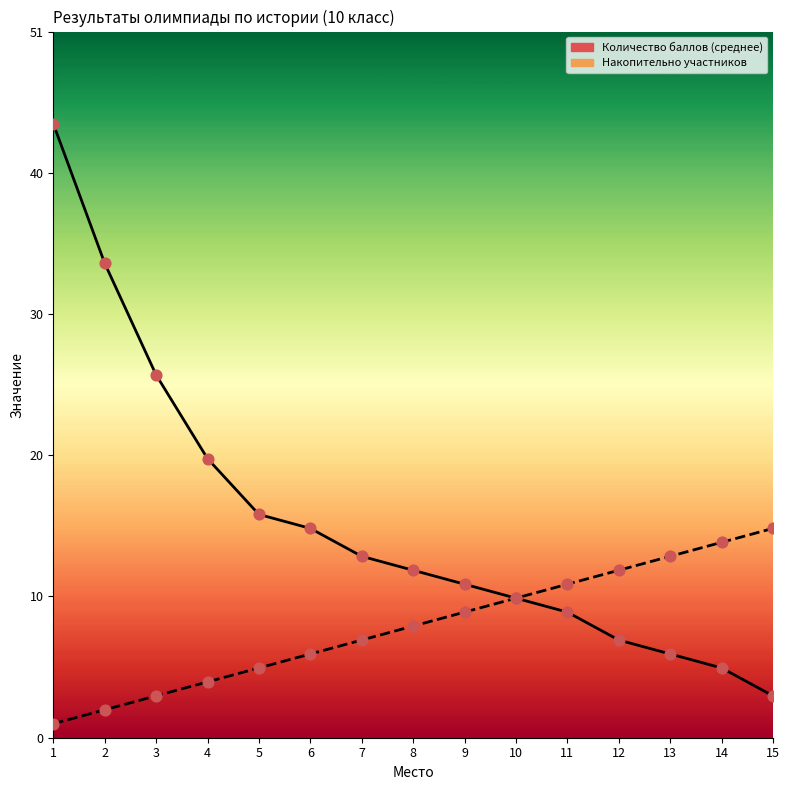

Which series contains the lowest Y value?

Накопительно участников